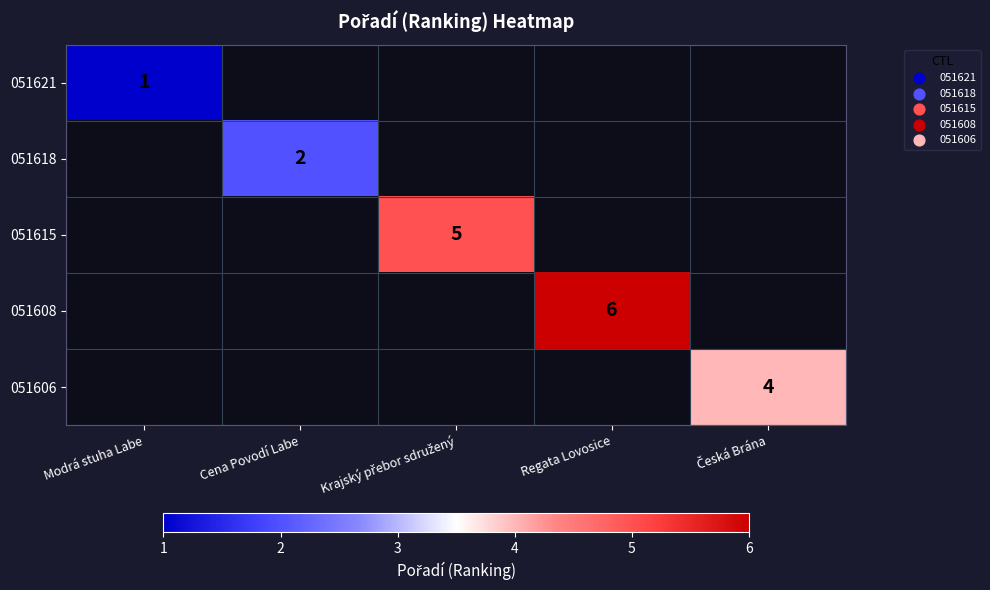

How many categories are shown in the chart?

5